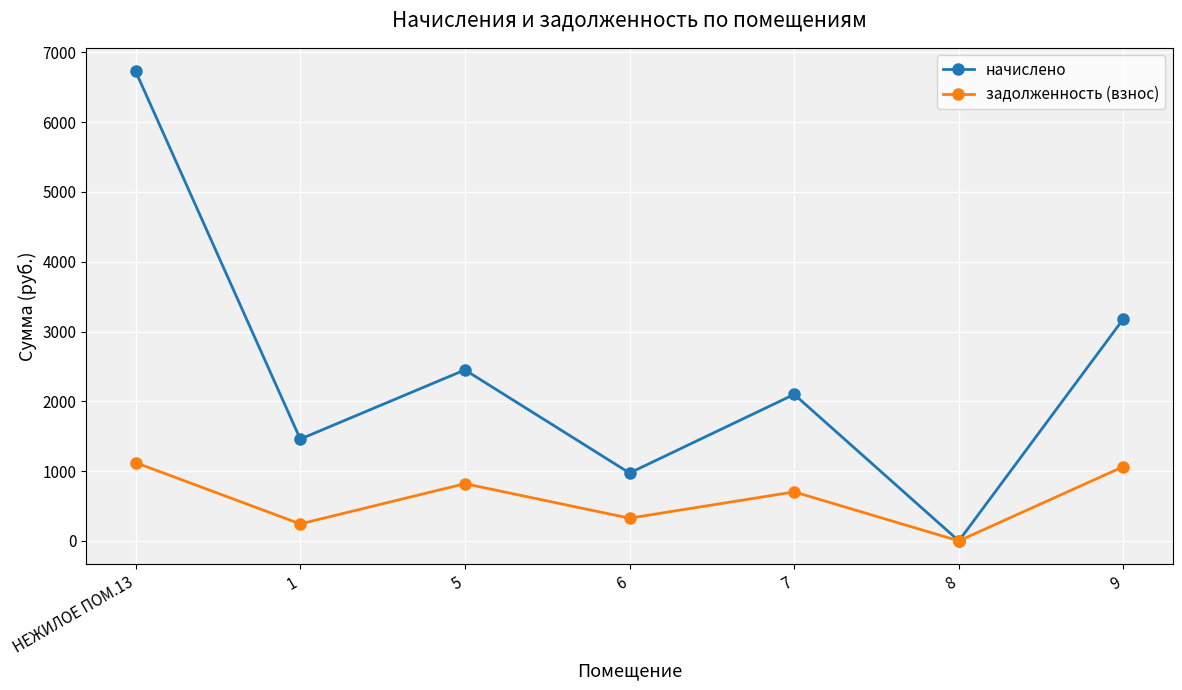

Rank the series by their maximum value, from lowest to highest.

задолженность (взнос), начислено